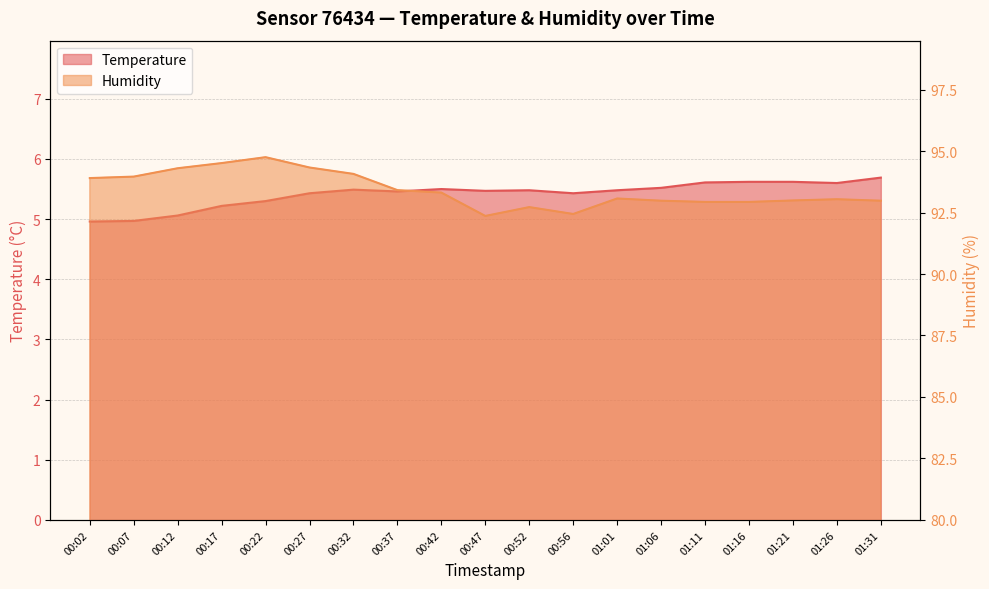

Where is Humidity nearest to the value 93?

01:21